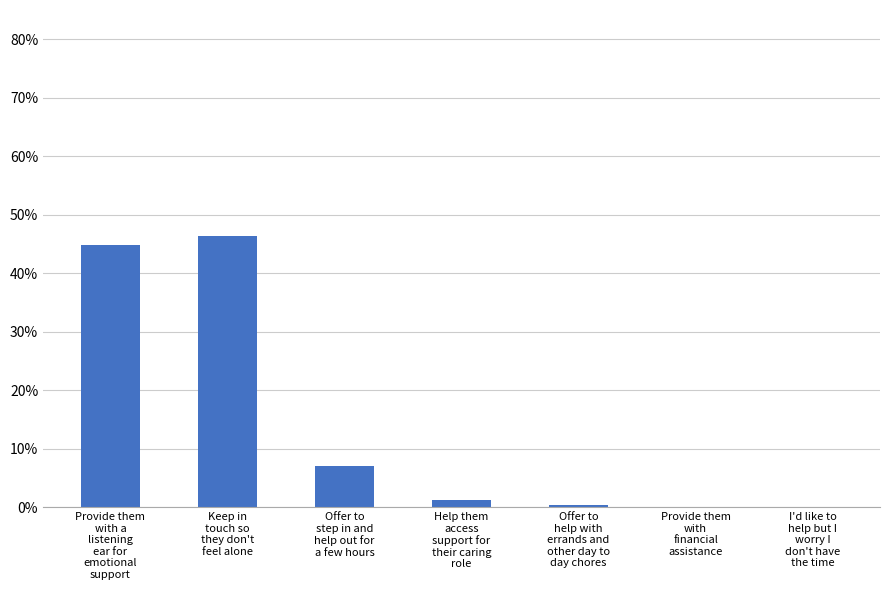

Rank the categories by value from highest to lowest.

Keep in
touch so
they don't
feel alone, Provide them
with a
listening
ear for
emotional
support, Offer to
step in and
help out for
a few hours, Help them
access
support for
their caring
role, Offer to
help with
errands and
other day to
day chores, Provide them
with
financial
assistance, I'd like to
help but I
worry I
don't have
the time